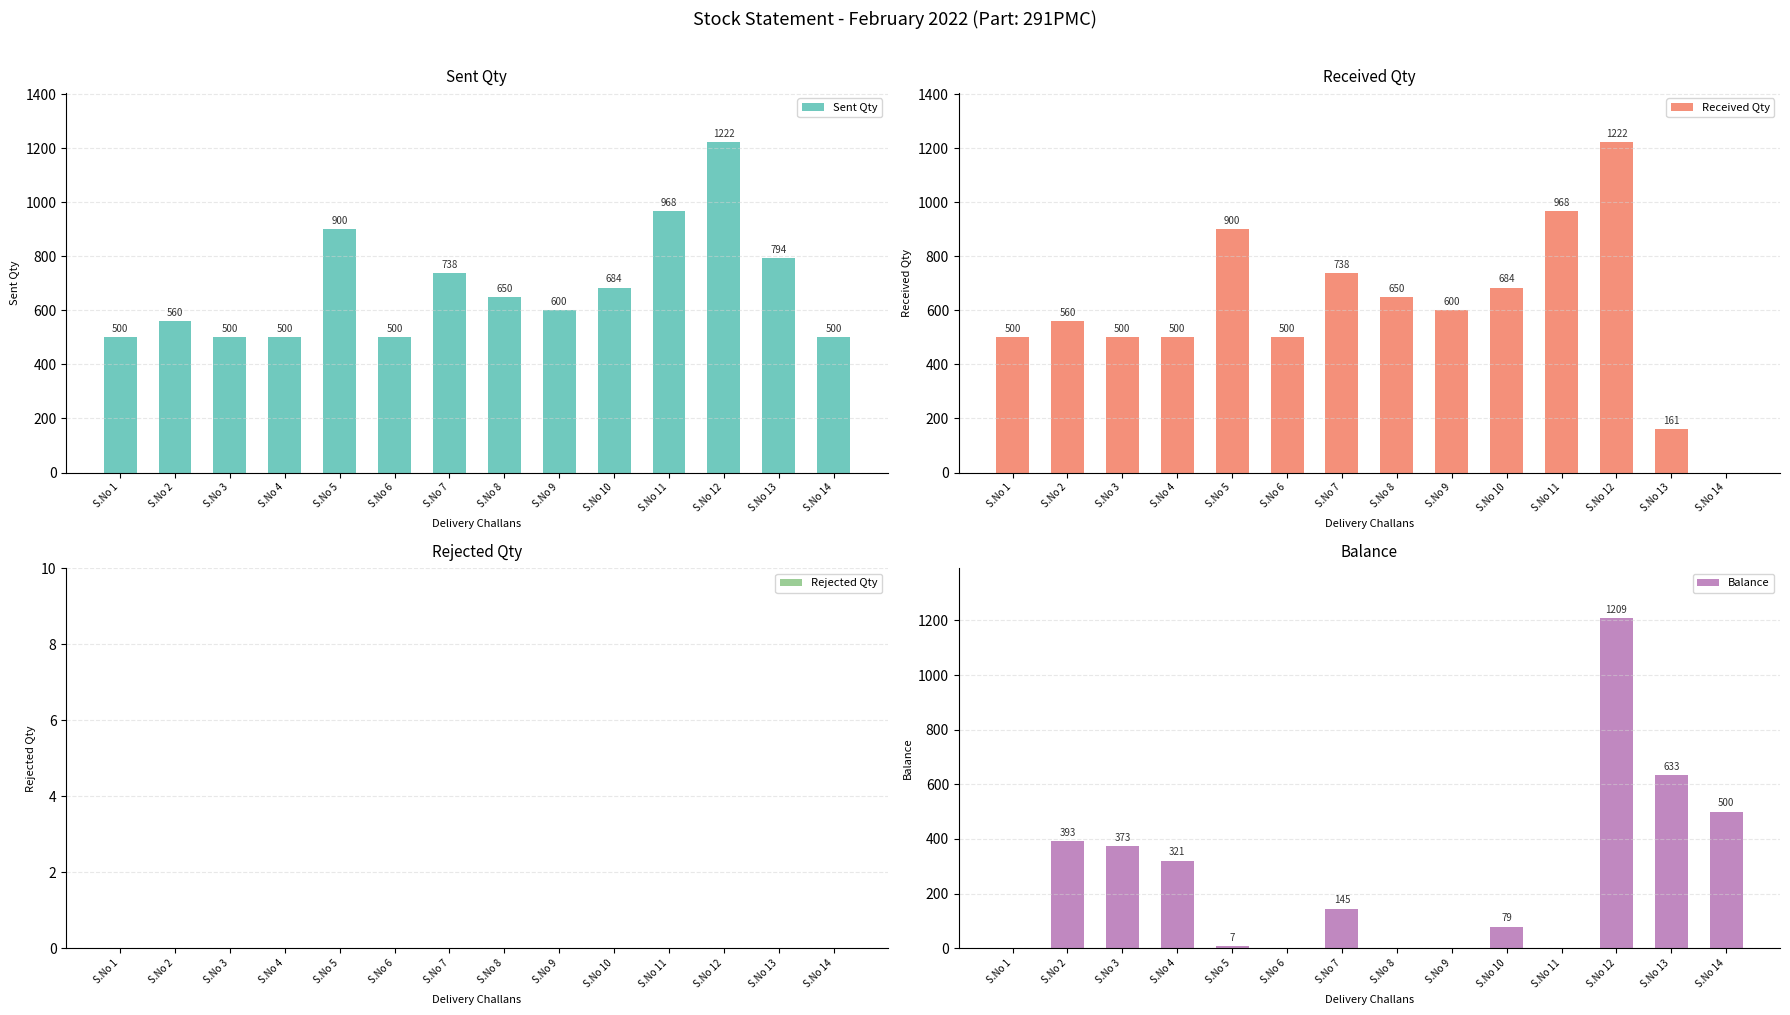

Which has a higher value, S.No 9 or S.No 4?

S.No 9